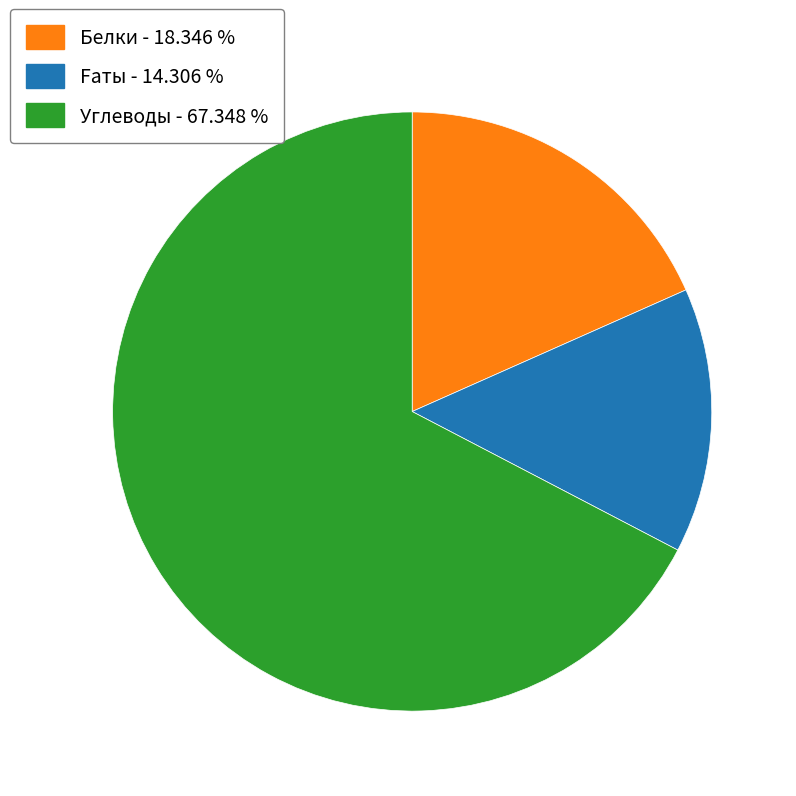

Does any single category account for the majority?

Yes